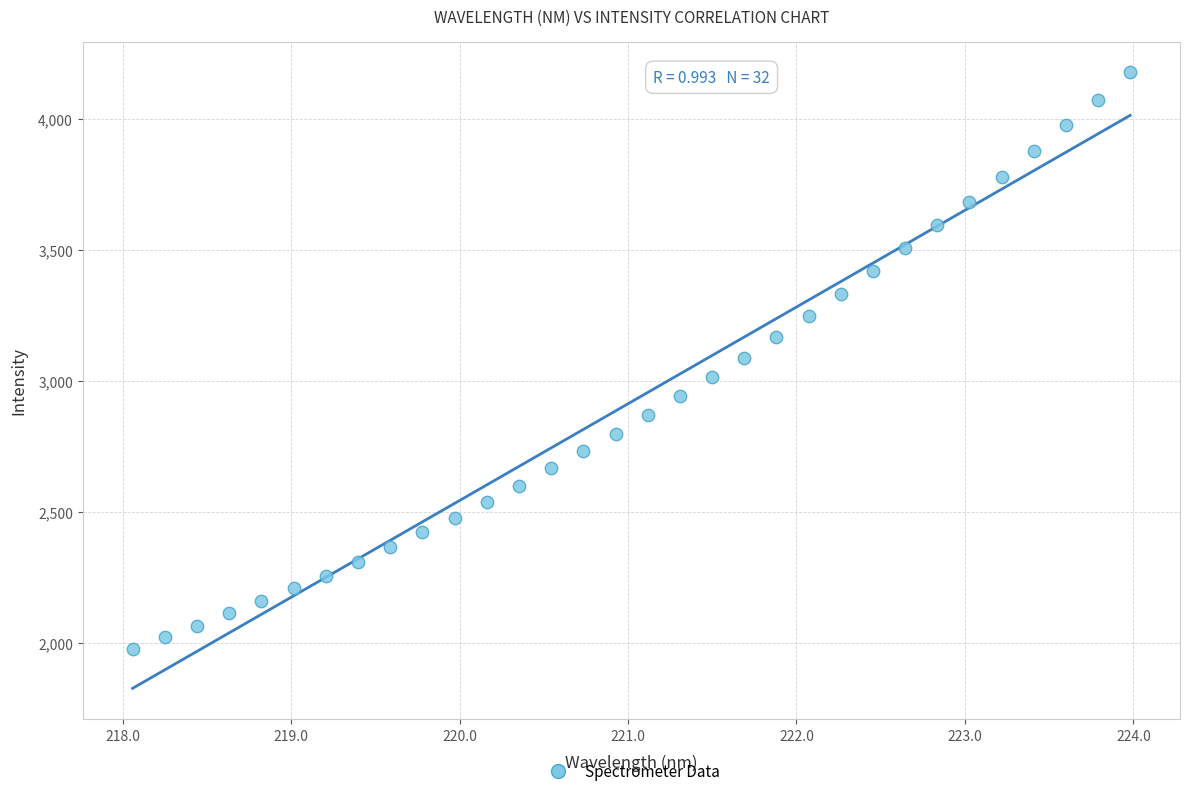

What is the range of X values (max minus min)?

5.9